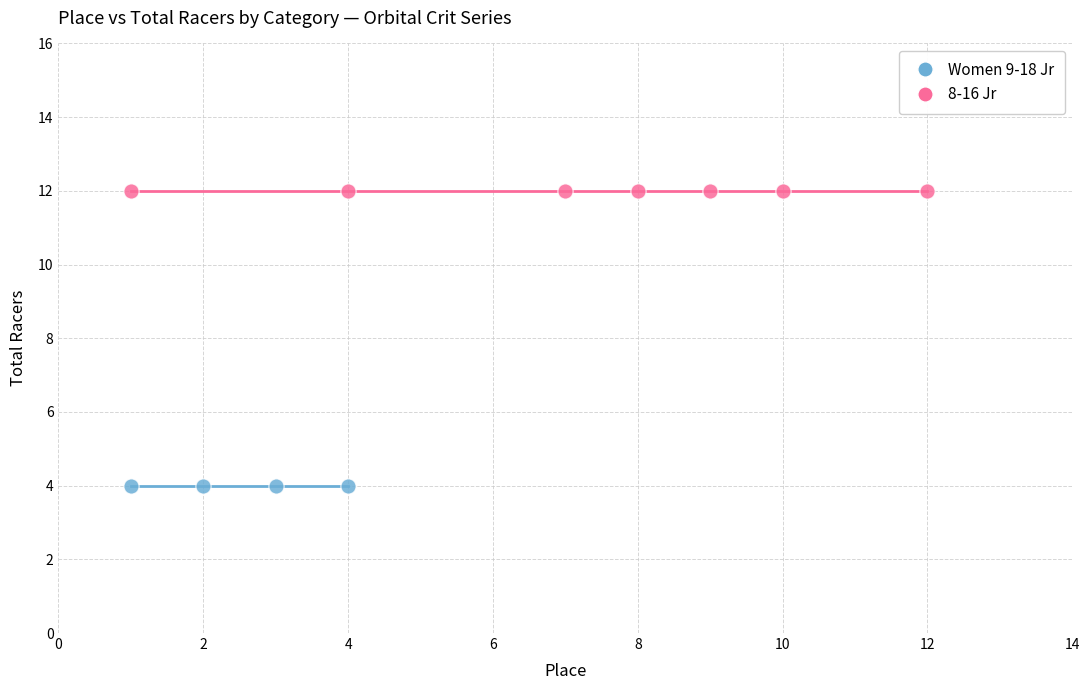

Which series contains the highest Y value?

8-16 Jr